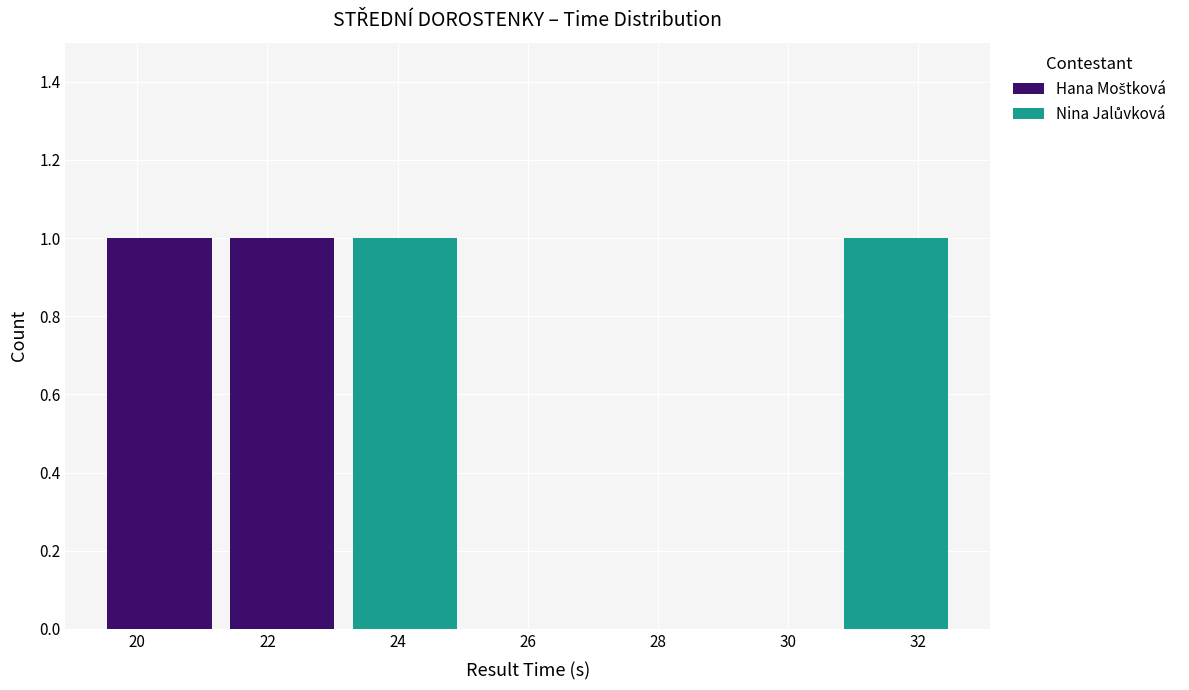

Reading left to right, transcribe this chart: for each stacked bar, give the range it covers on the x-axis and its total height. Neither the bar edges nor the heights are printed on the chart, so give them approximately, as read against the axes.

19.4 to 21.2: 1
21.2 to 23.2: 1
23.2 to 25.0: 1
25.0 to 27.0: 0
27.0 to 28.8: 0
28.8 to 30.8: 0
30.8 to 32.6: 1